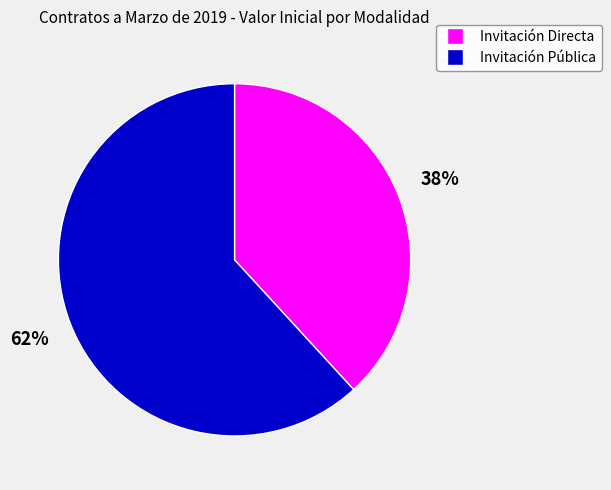

Is there any slice that represents more than half of the pie?

Yes